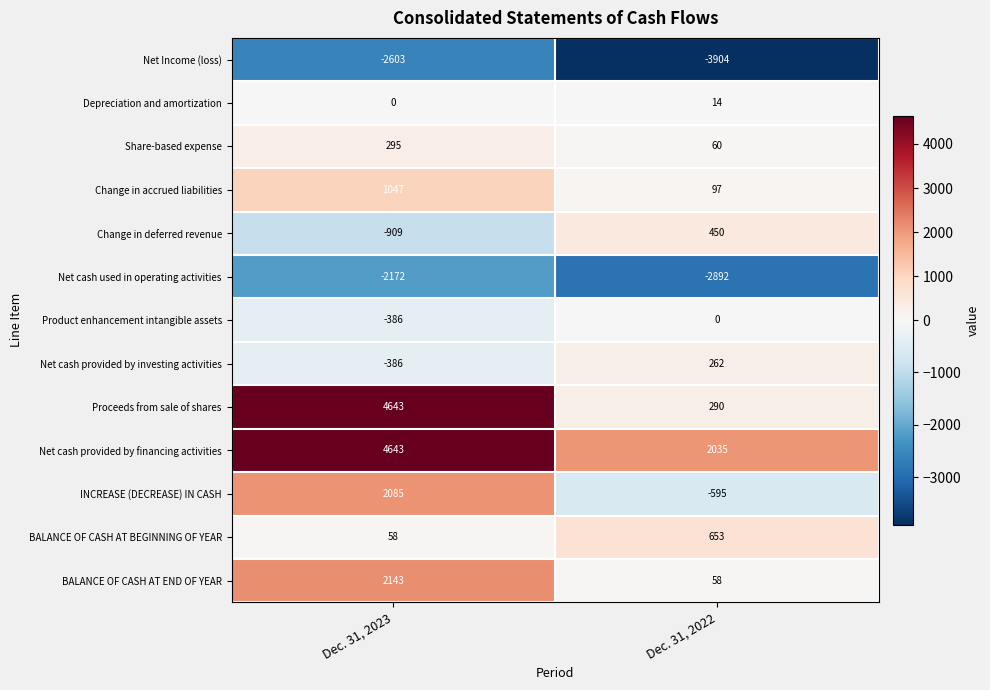

How many values in Net cash provided by investing activities are below zero?

1